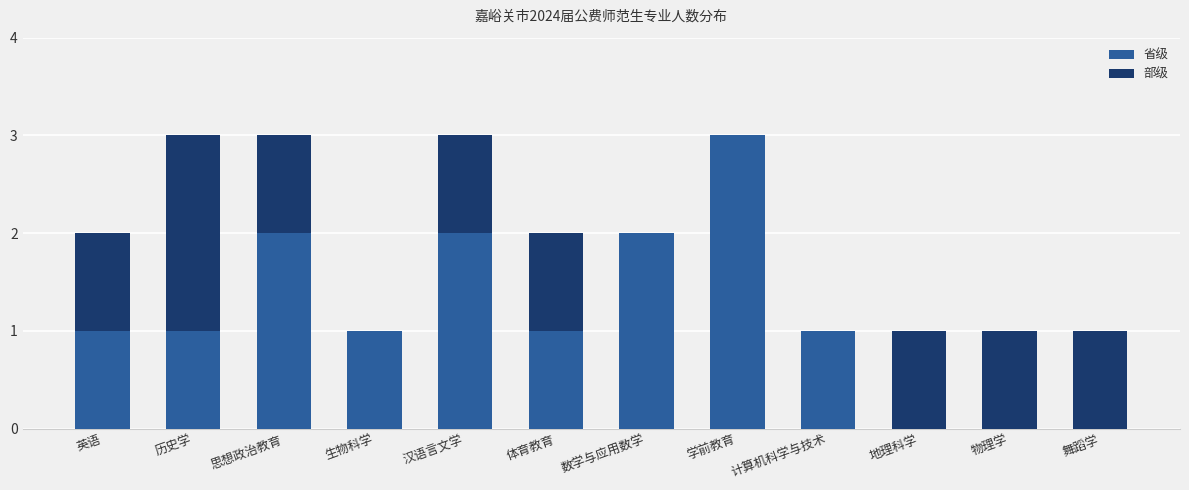

Are the bars horizontal?

No